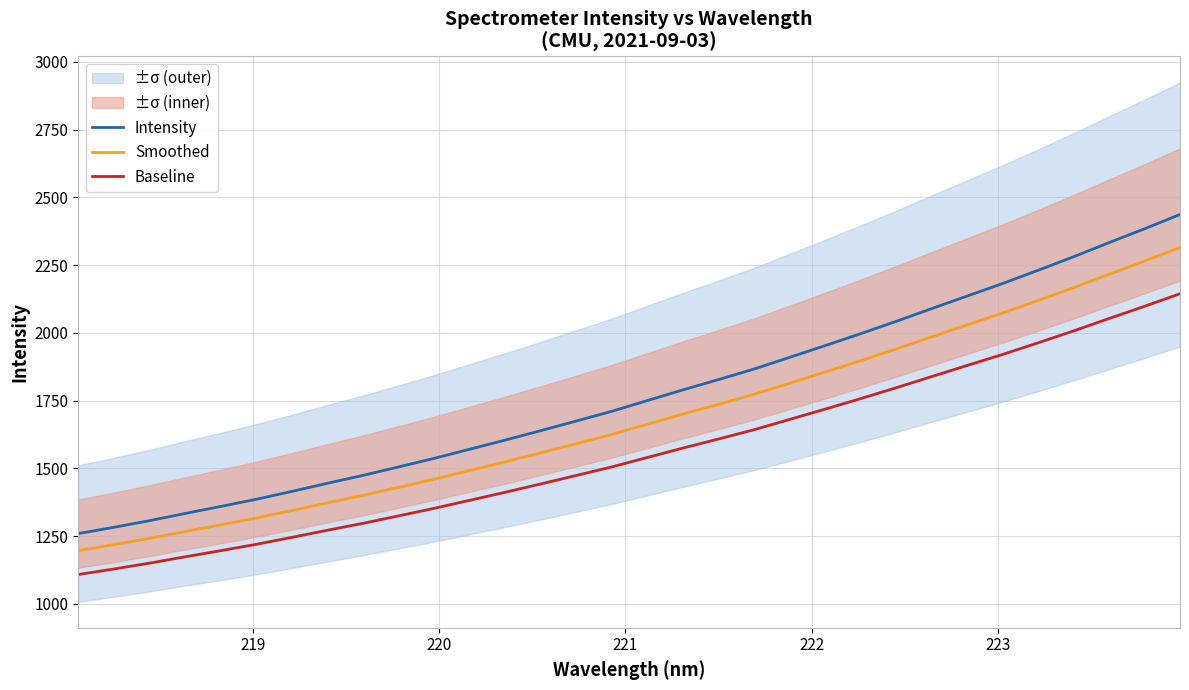

Does the chart display data point markers on the line(s)?

No